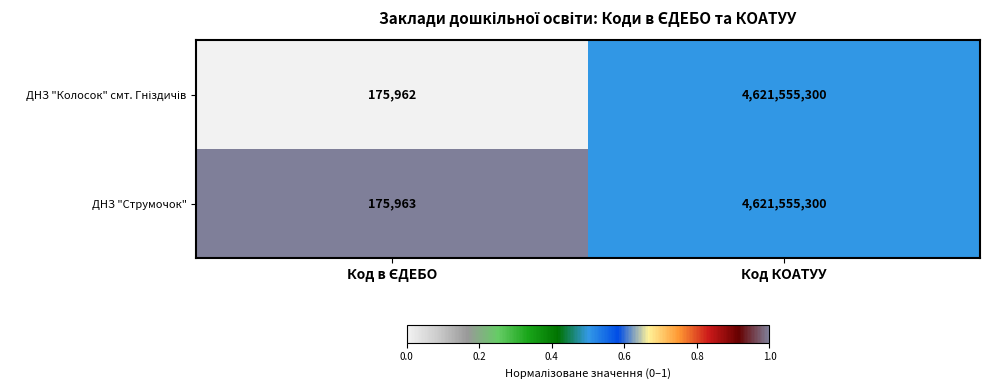

Count the number of data series in this chart.

2